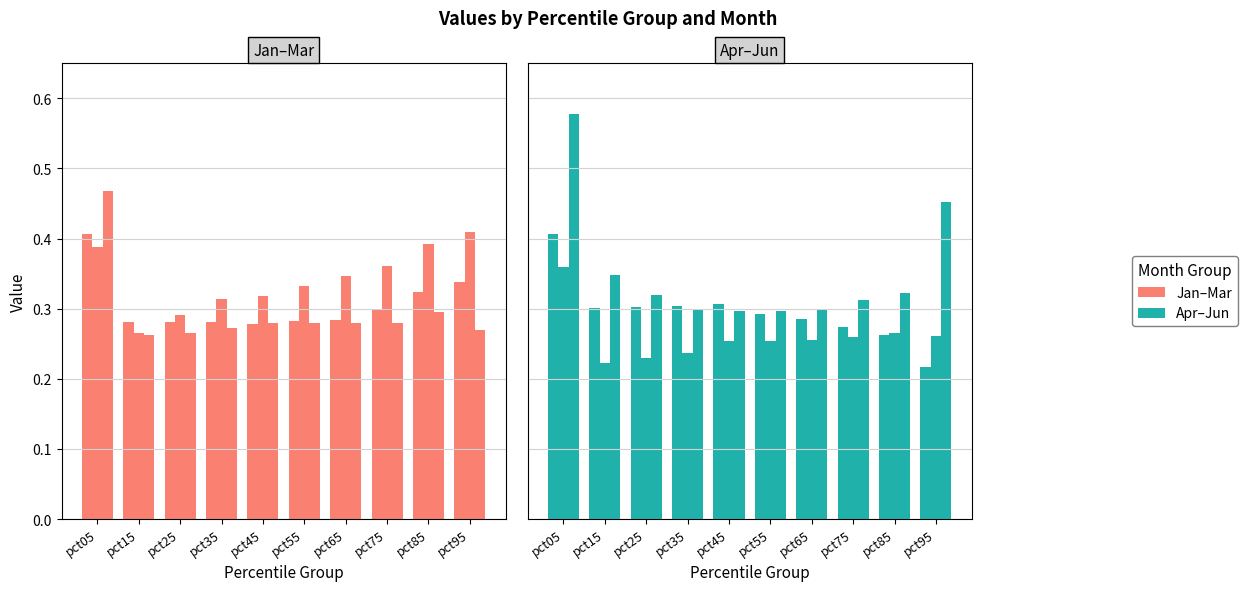

Rank the categories by Mar value from lowest to highest.

pct15, pct25, pct95, pct35, pct65, pct55, pct45, pct75, pct85, pct05